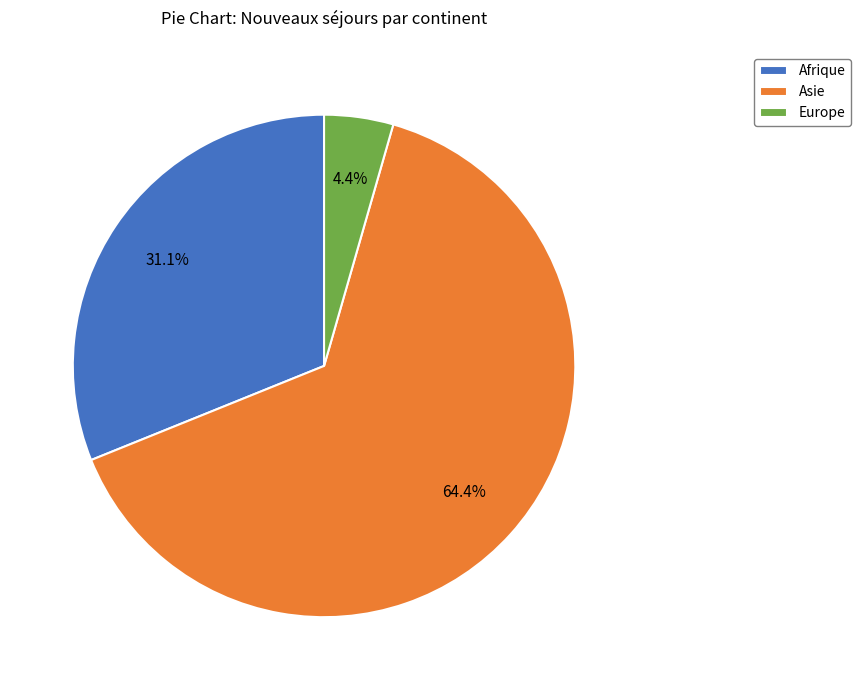

What percentage is NOT represented by Europe?

95.6%